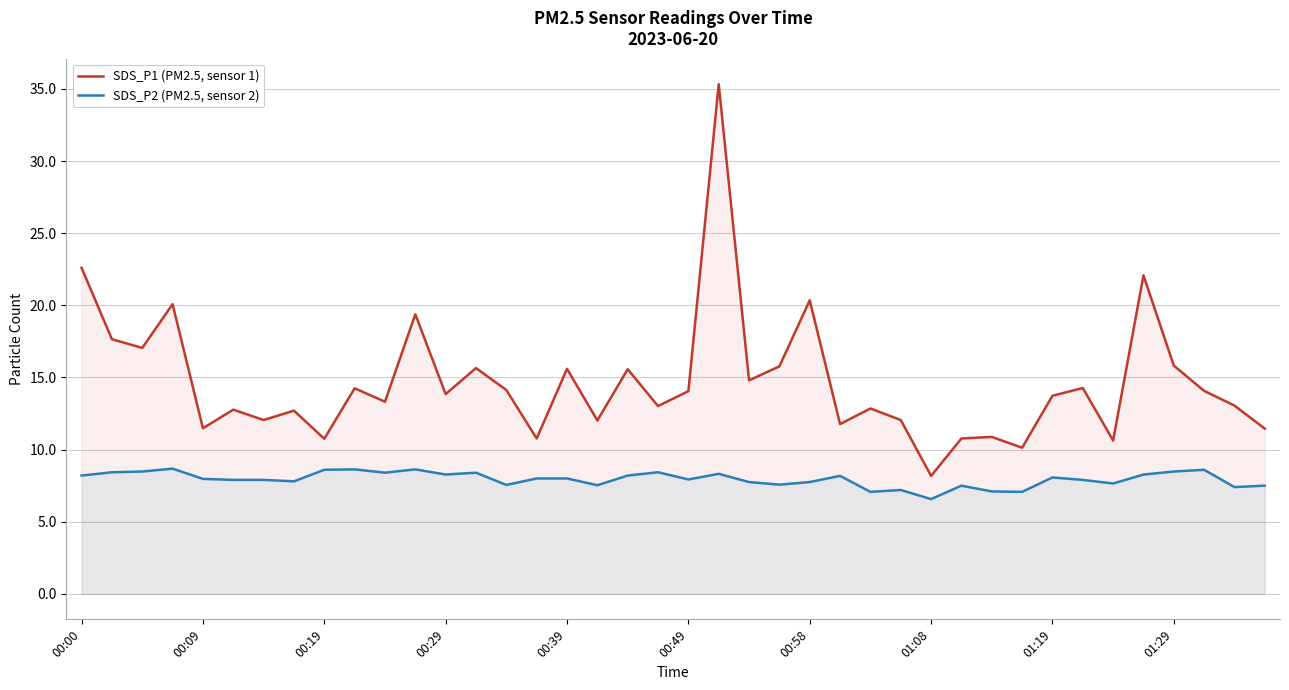

List the series in order of their overall mean, lowest first.

SDS_P2 (PM2.5, sensor 2), SDS_P1 (PM2.5, sensor 1)